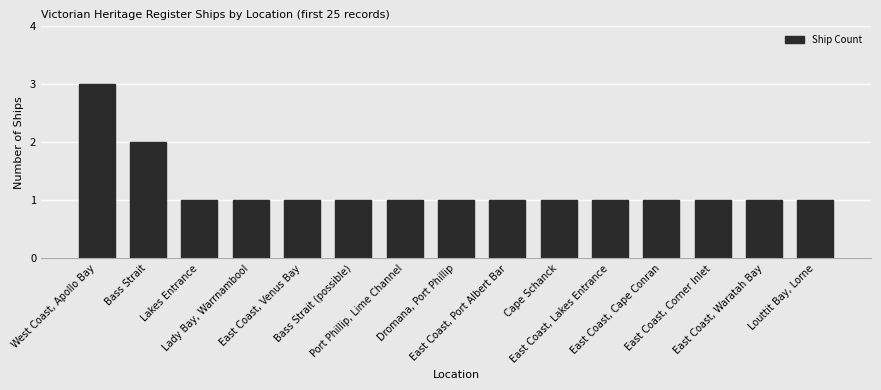

How many values are between 1 and 2?

14